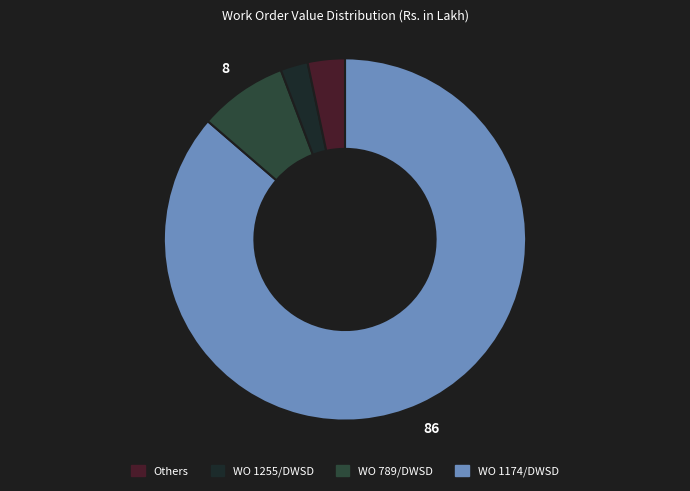

Is there a majority slice in this chart?

Yes